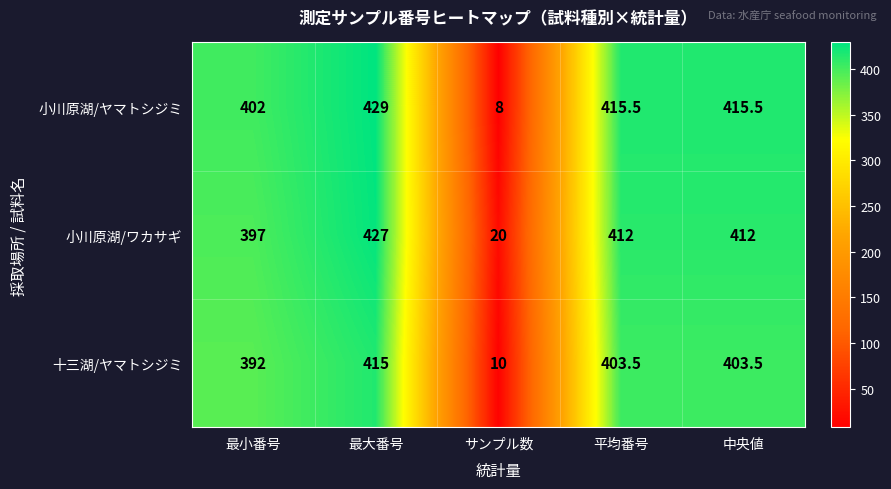

Between 最大番号 and サンプル数, which series saw the biggest shift?

小川原湖/ヤマトシジミ